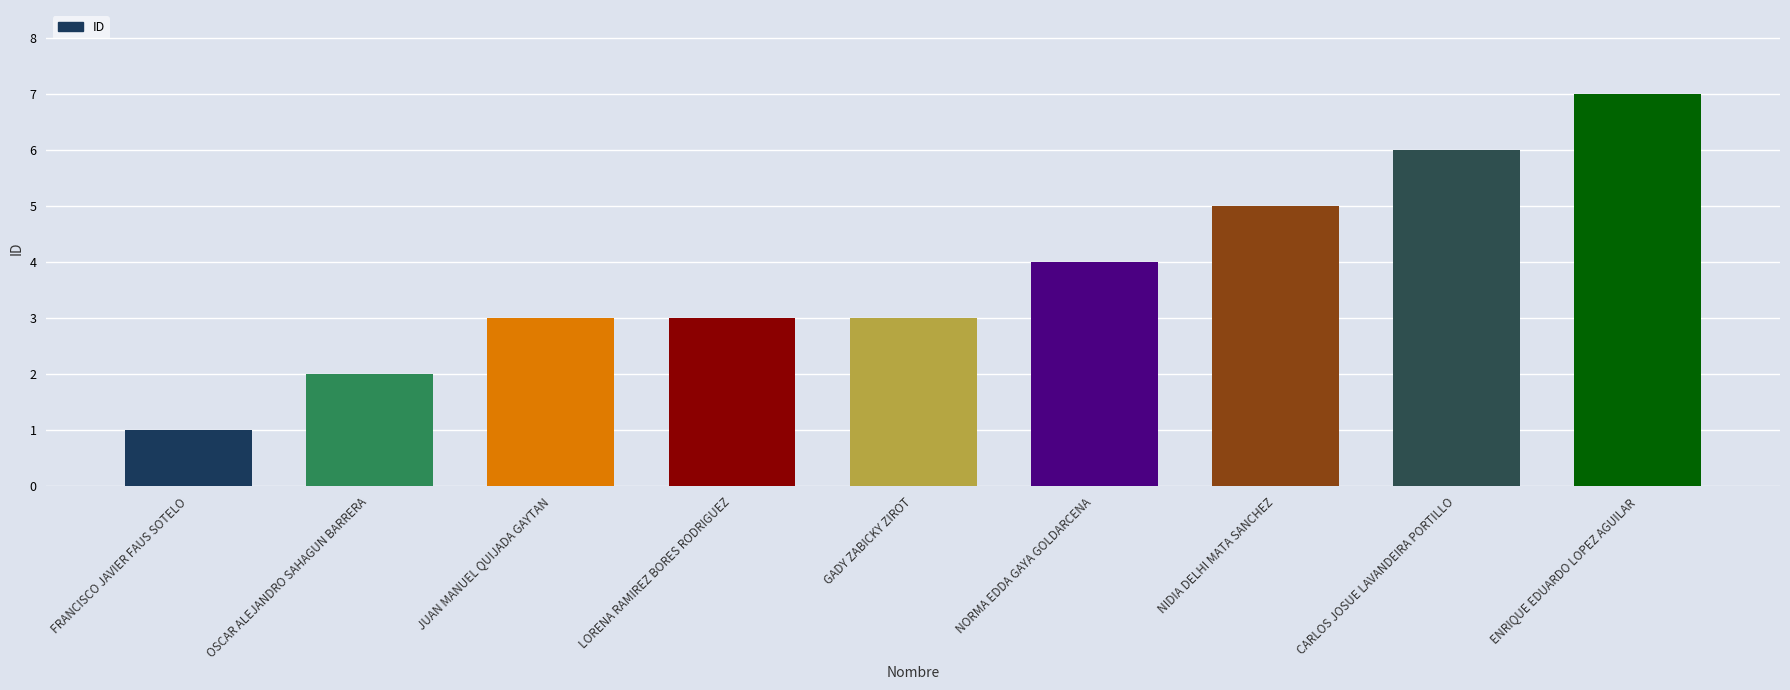

Approximately how many times larger is the value at CARLOS JOSUE LAVANDEIRA PORTILLO compared to ENRIQUE EDUARDO LOPEZ AGUILAR?

0.9